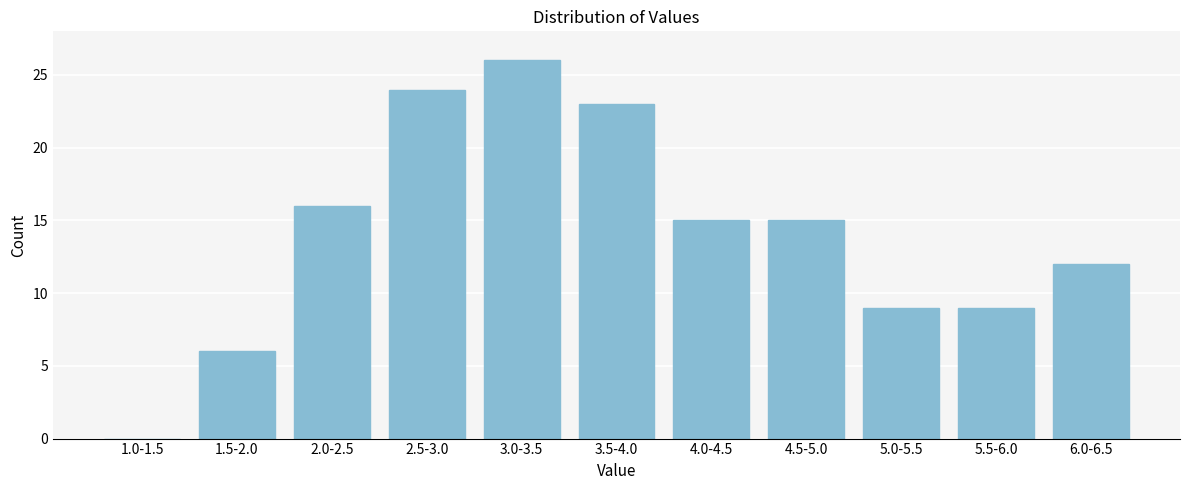

Reading left to right, transcribe all the data shown in this chart.

1.0-1.5=0	1.5-2.0=6	2.0-2.5=16	2.5-3.0=24	3.0-3.5=26	3.5-4.0=23	4.0-4.5=15	4.5-5.0=15	5.0-5.5=9	5.5-6.0=9	6.0-6.5=12